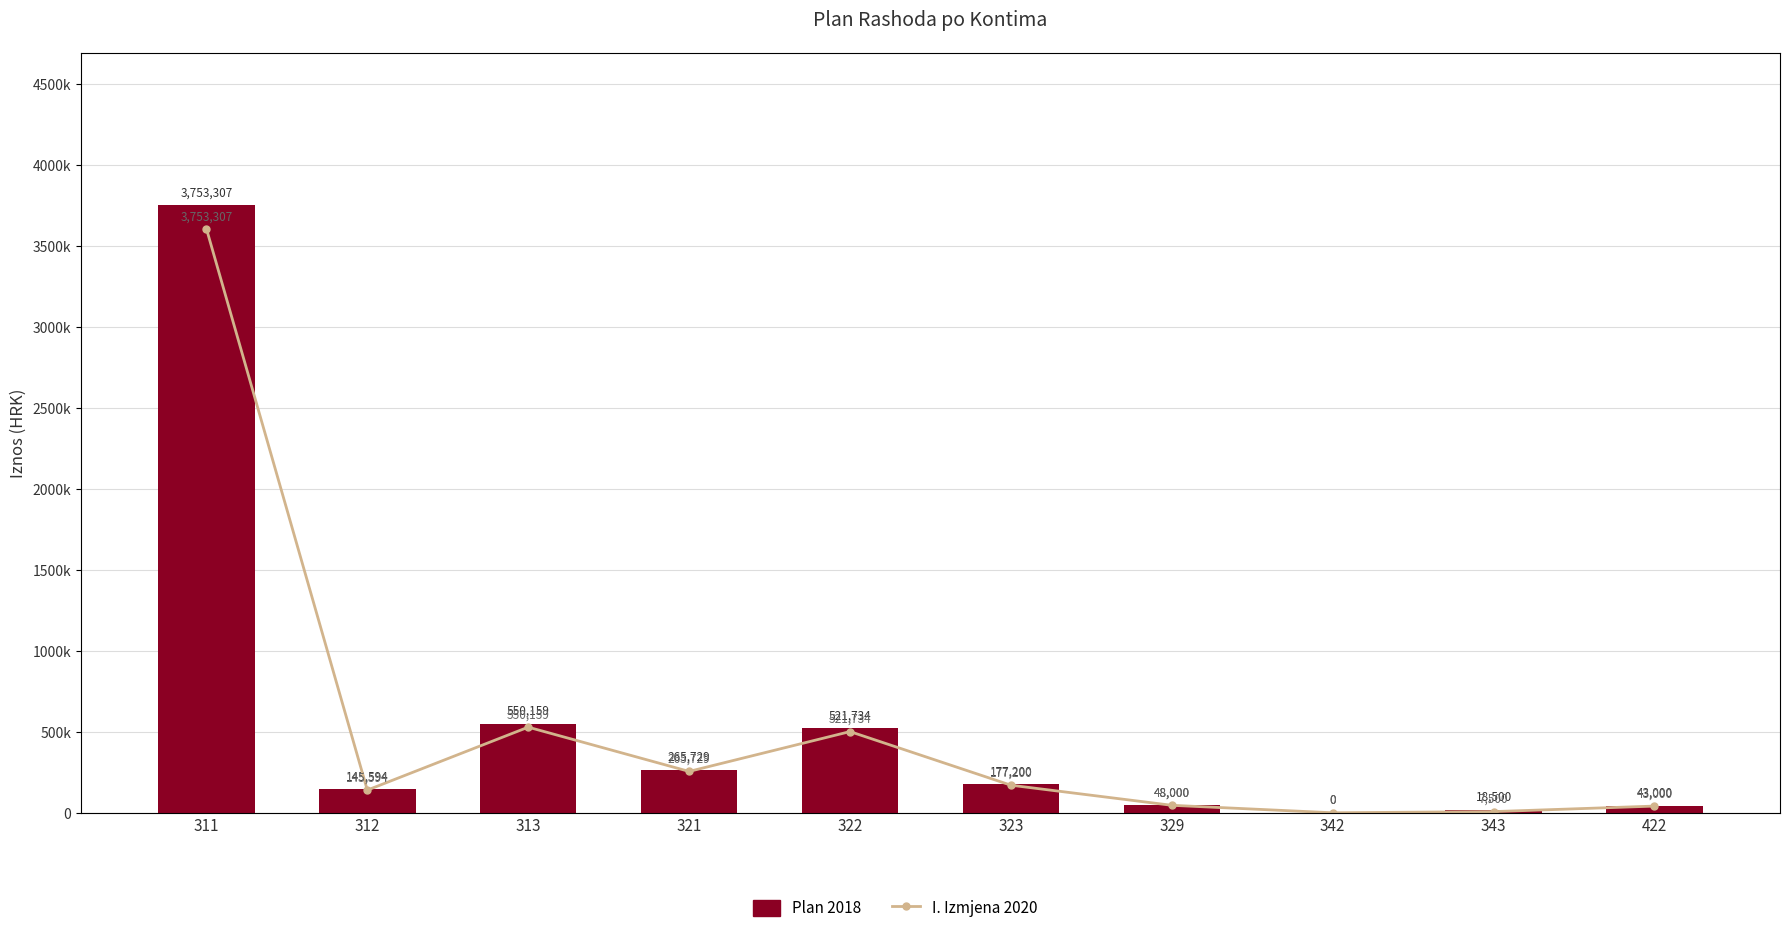

How many values in the Plan 2018 series are below 177200?

5